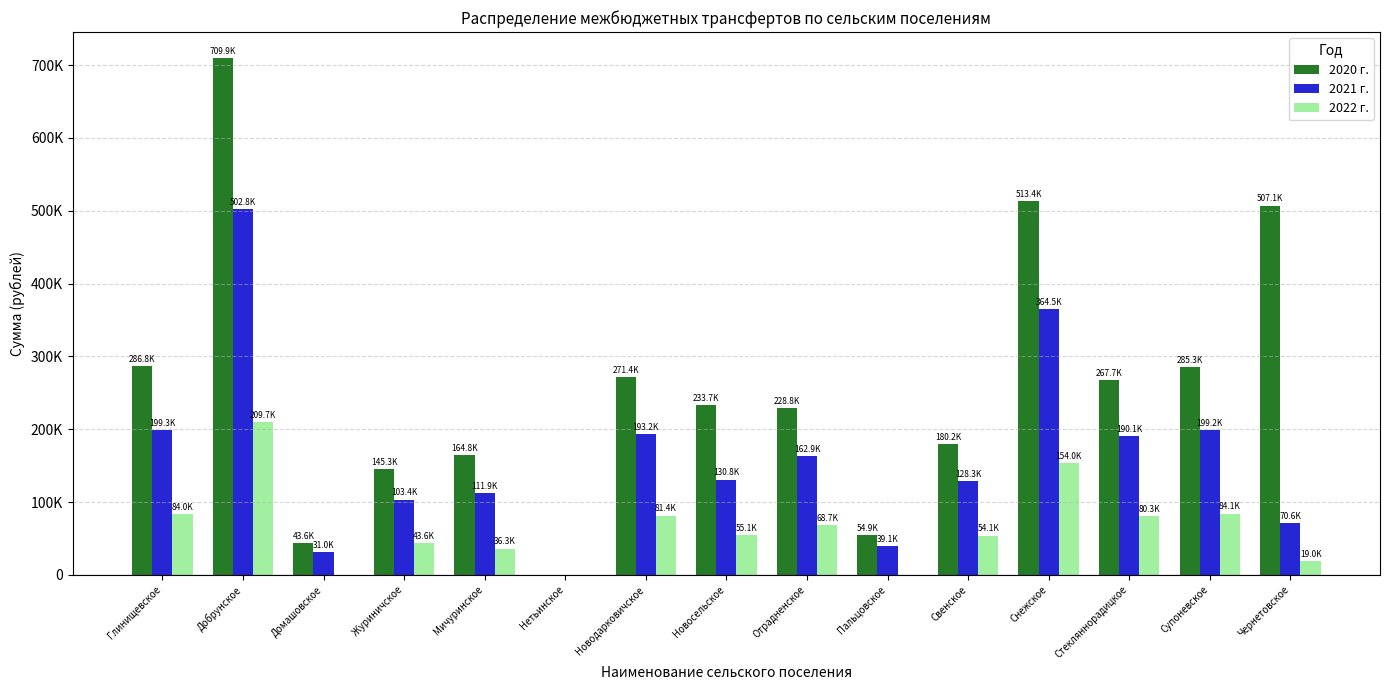

Which series changed the most between Нетьинское and Отрадненское?

2020 г.